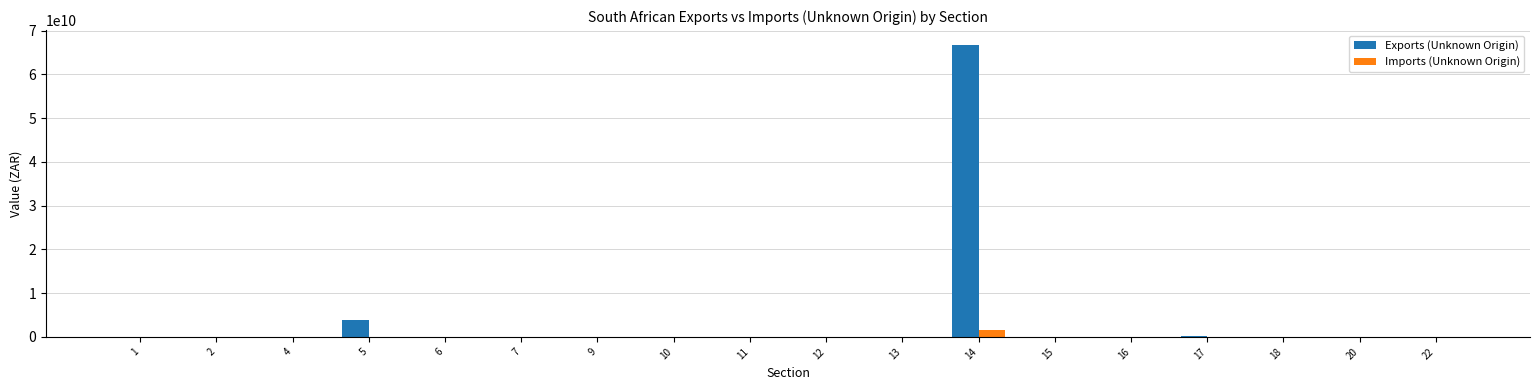

What is the maximum value shown in the chart?

66762295676